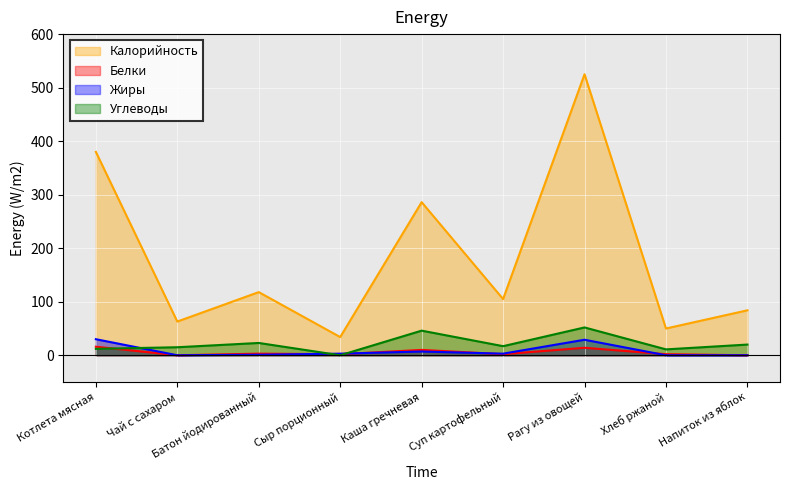

Reading right to left, list all the values displayed in this chart.

Калорийность: 84	50	525	105	286	34	118	63	380
Белки: 0	2	14	2	10	2	3	0	16
Жиры: 0	0	29	3	7	3	1	0	30
Углеводы: 20	11	52	17	46	0	23	15	12